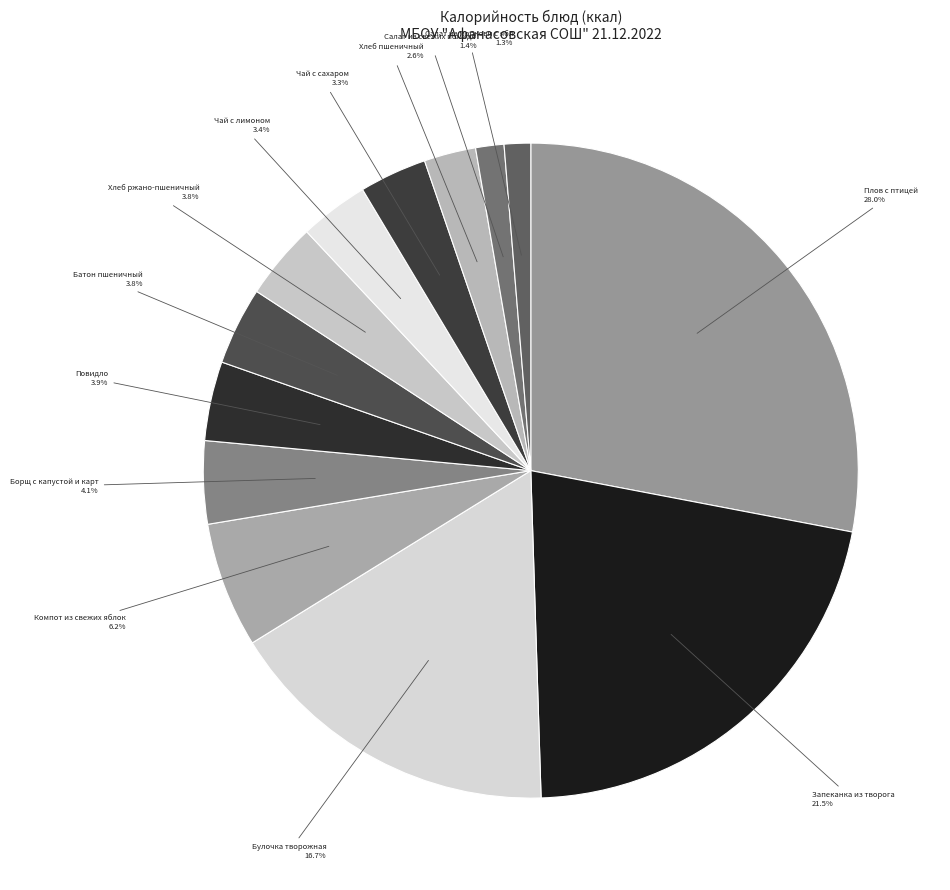

Count the number of slices in the pie.

13